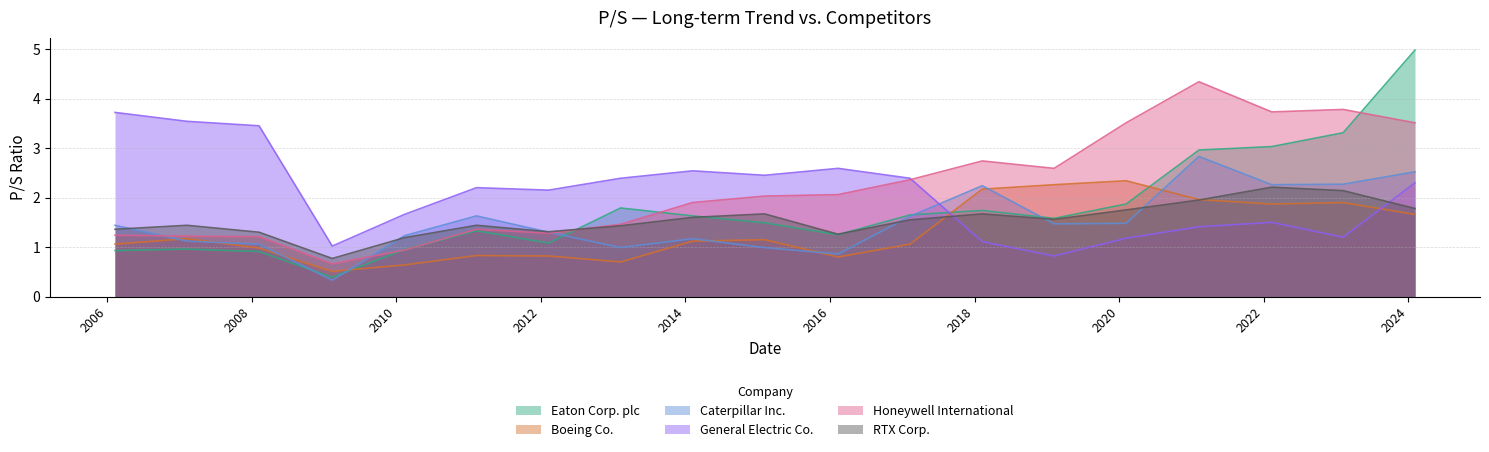

After their last crossing, which series has the higher values: RTX Corp. or Honeywell International?

Honeywell International